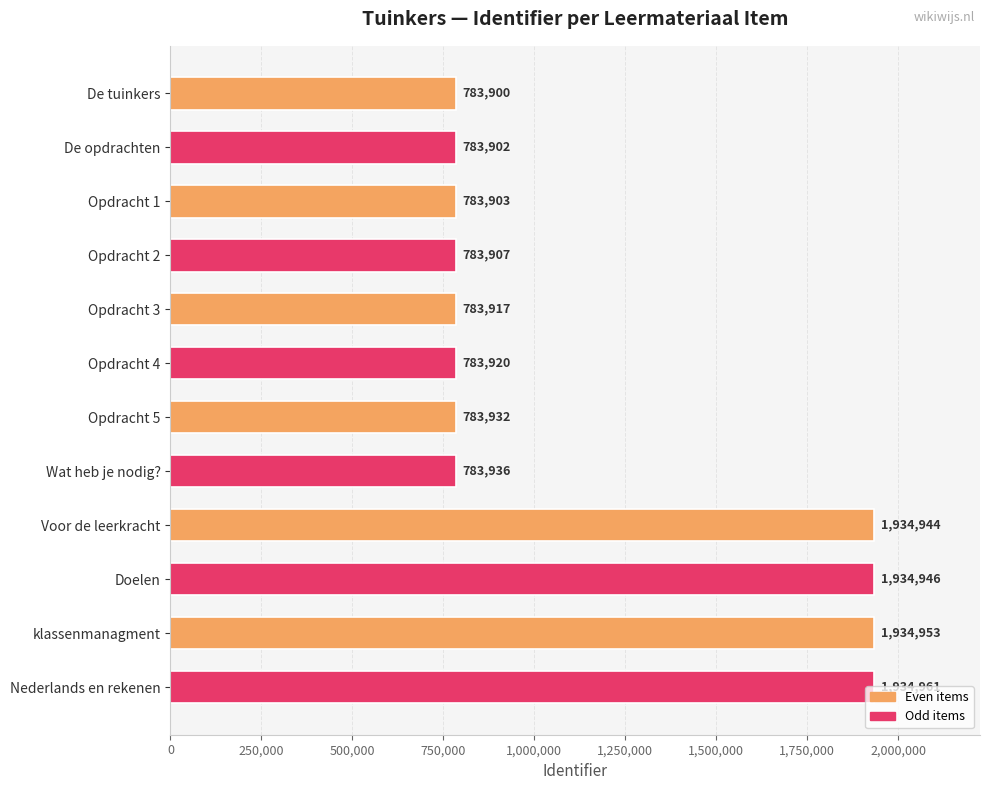

What is the difference between the maximum and minimum values?

1151061